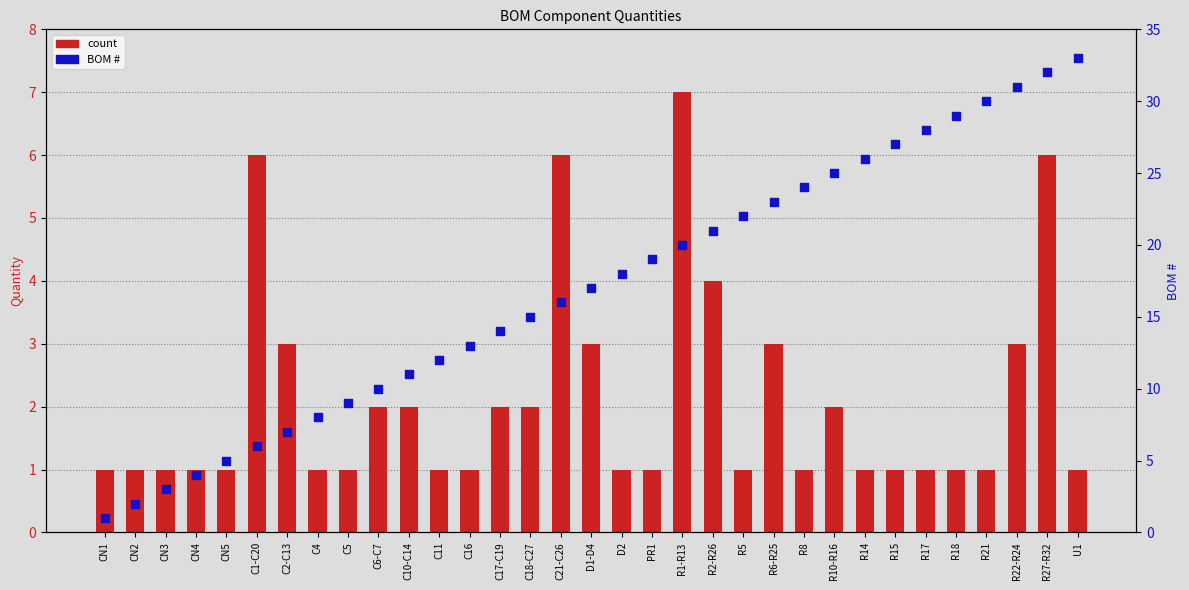

Which series has the largest total across all categories?

BOM #